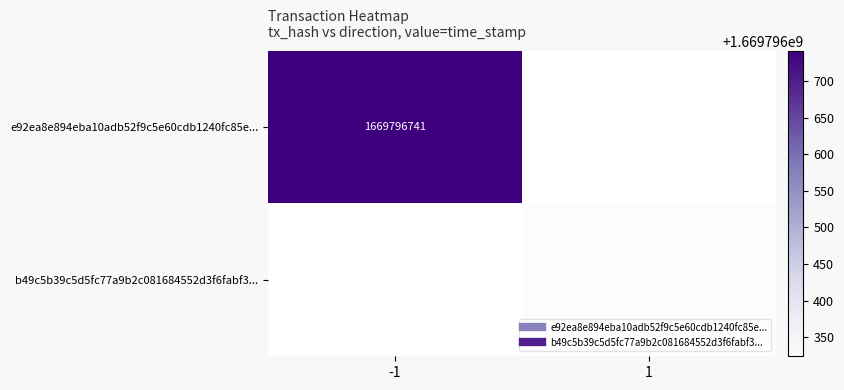

The value of e92ea8e894eba10adb52f9c5e60cdb1240fc85e... at direction is -1. True or false?

False